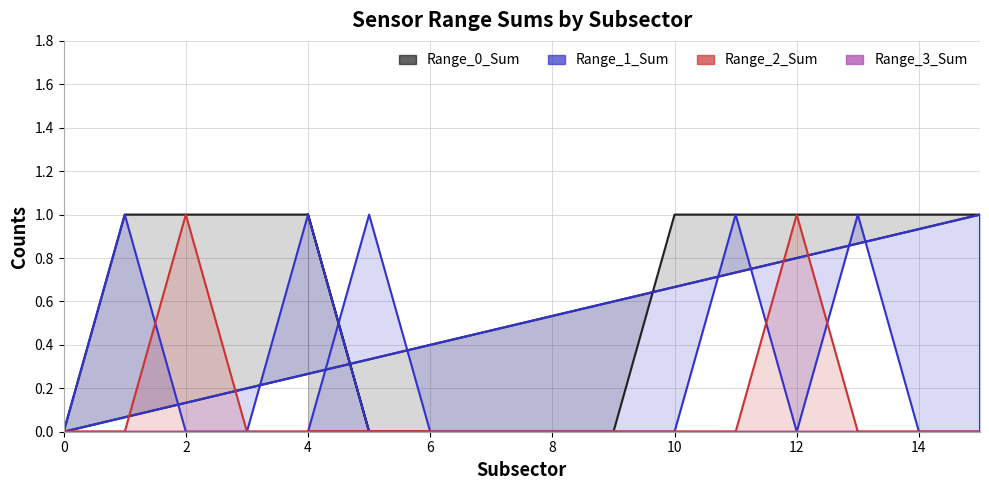

Which series has the largest total across all categories?

Range_0_Sum